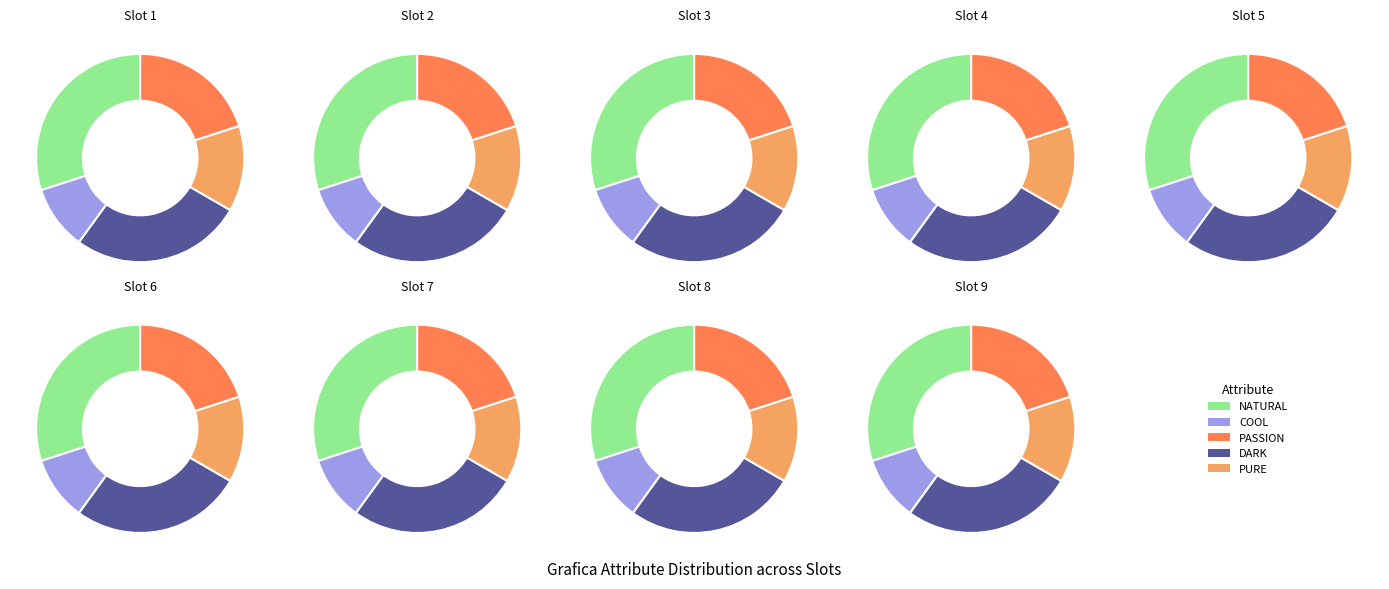

To the nearest percent, what is the average slice percentage?

20%